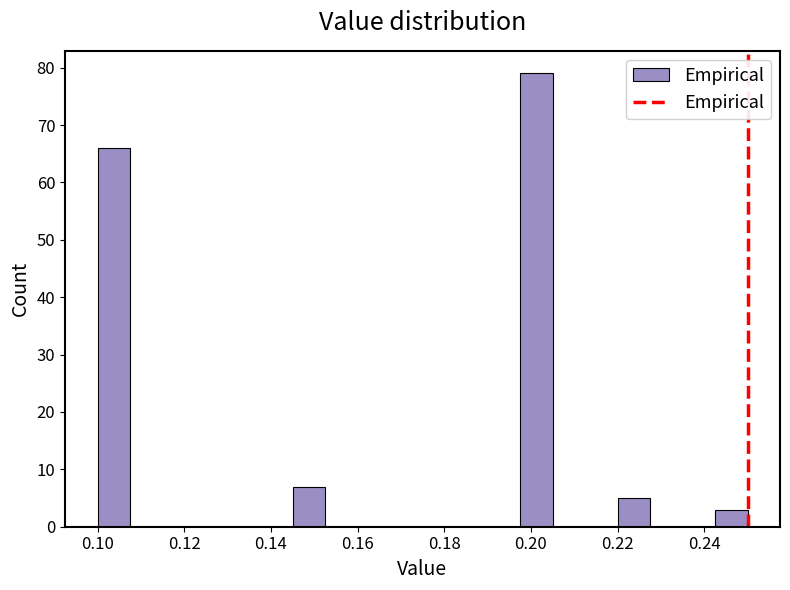

Around what value on the x-axis is the tallest bar? Give the approximate position of its centre, as read against the axis.

0.202